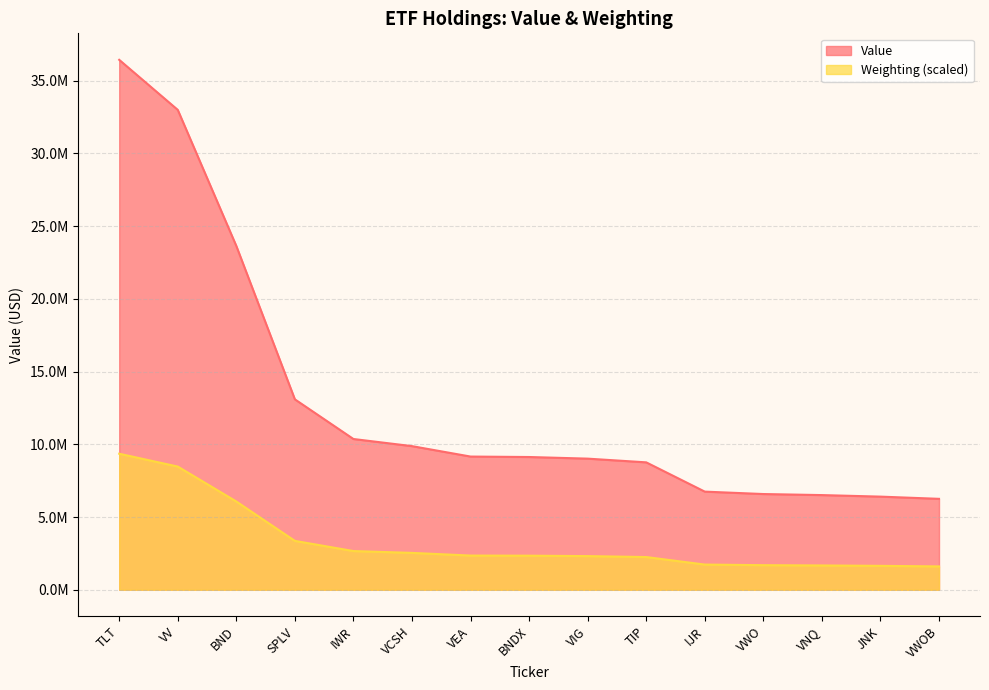

What are all the series names shown in the legend?

Value, Weighting (scaled)